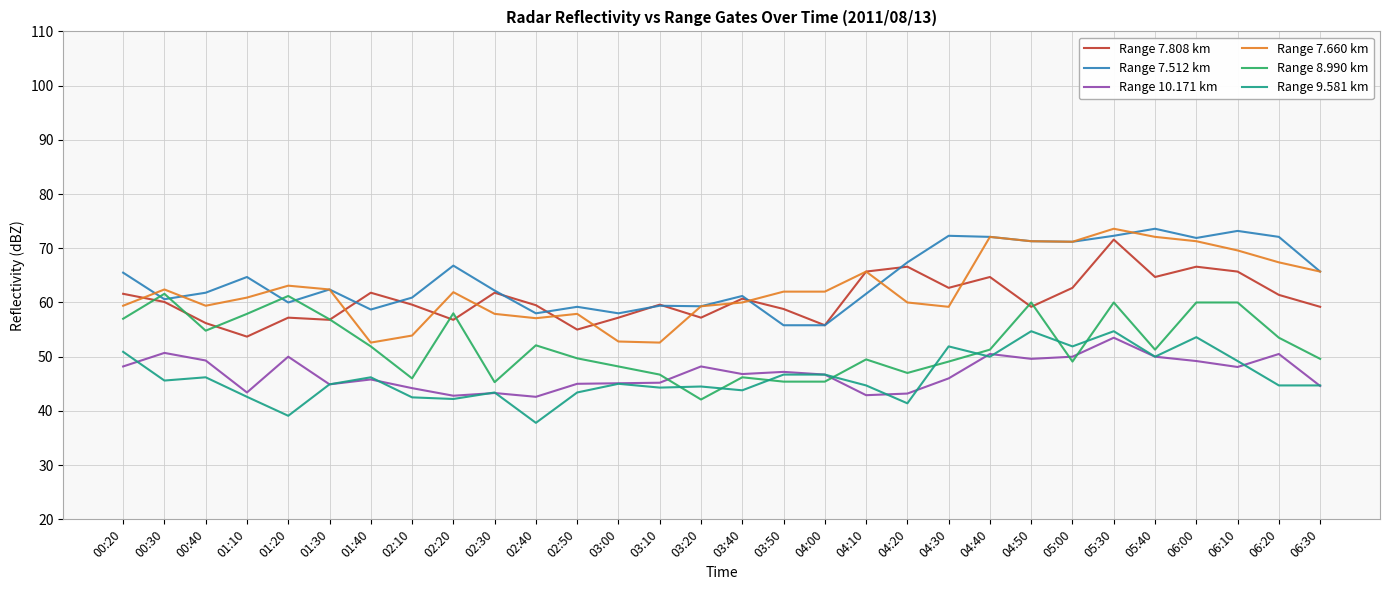

True or false: Range 9.581 km and Range 7.808 km cross at least once.

False